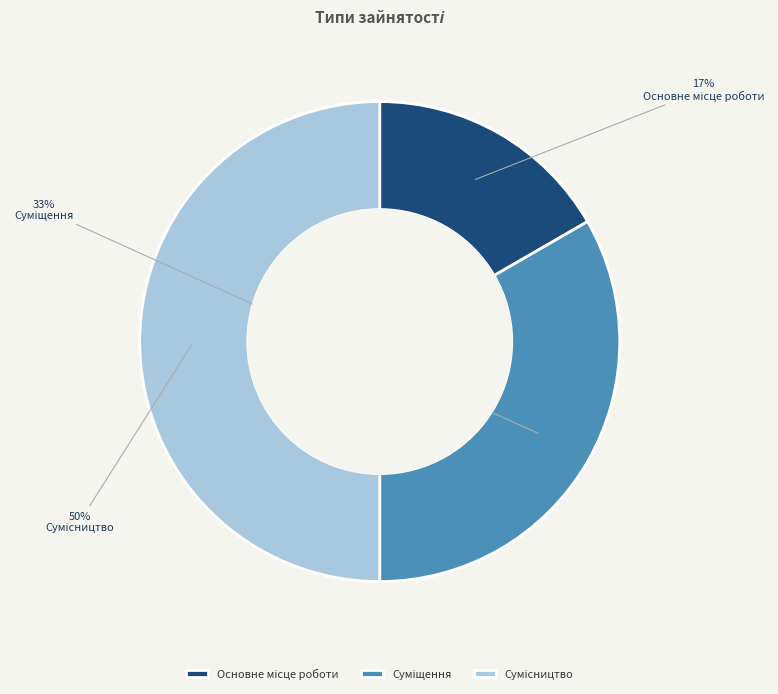

To the nearest percent, what is the average slice percentage?

33%